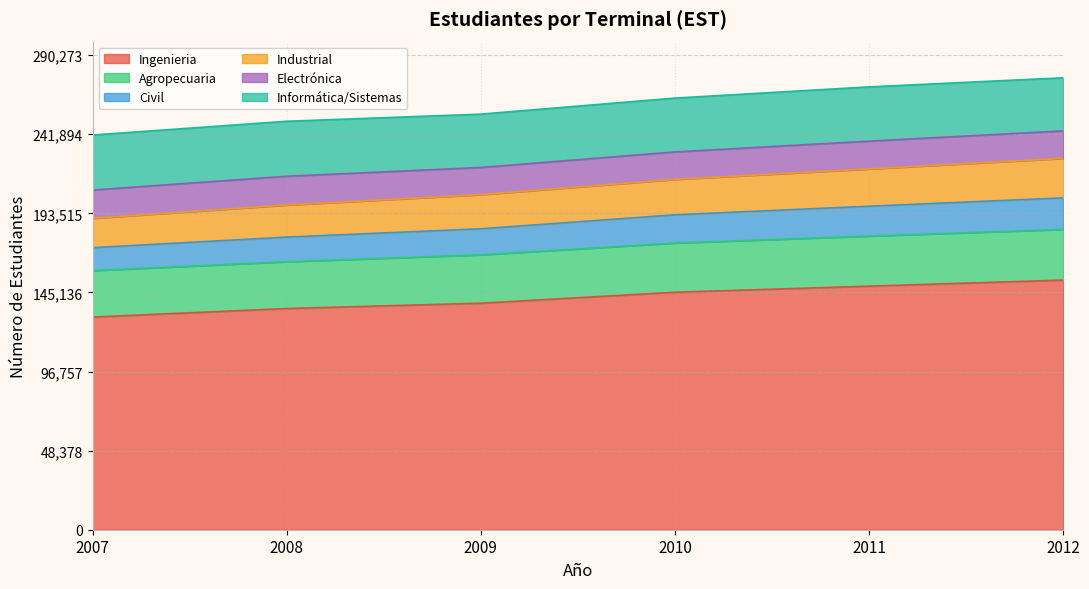

True or false: Ingenieria has more than 1 interior local peaks.

False